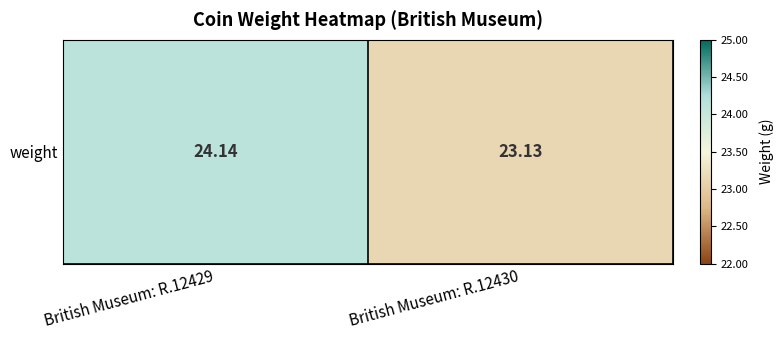

Is it true that the value at British Museum: R.12430 is 13.7?

False